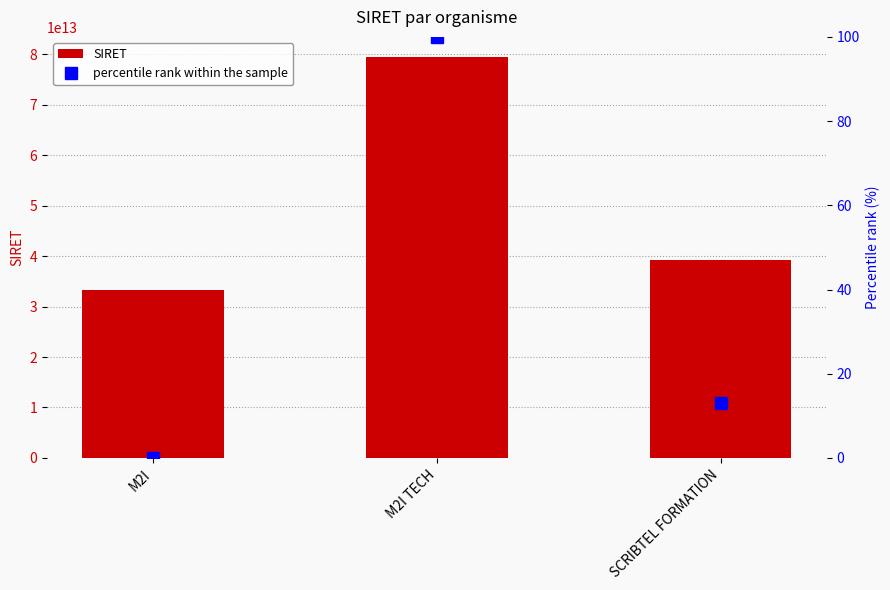

How many data points does each series have?

3